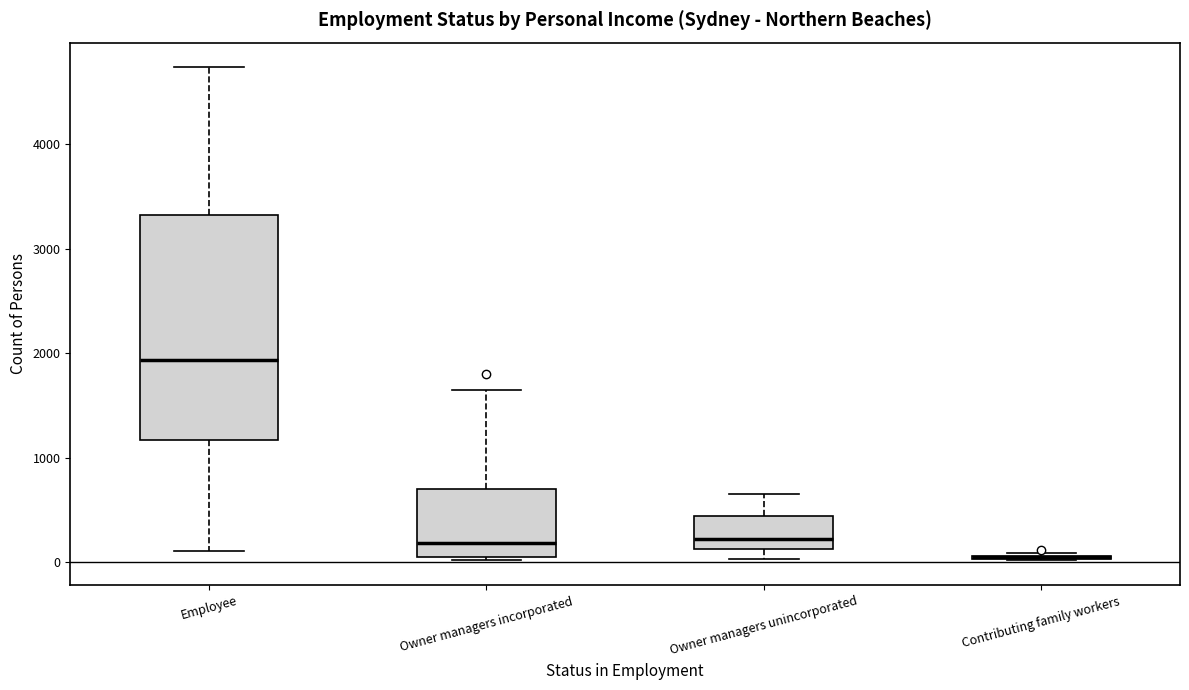

Which box is the tallest, from its lower edge to its upper edge?

Employee